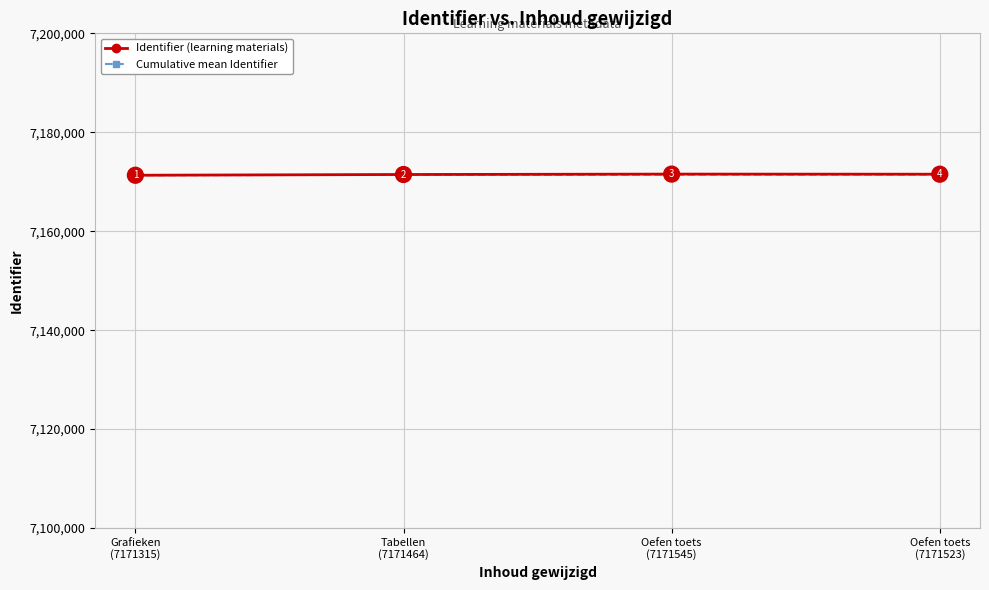

How many interior local peaks does the Identifier (learning materials) series have?

1